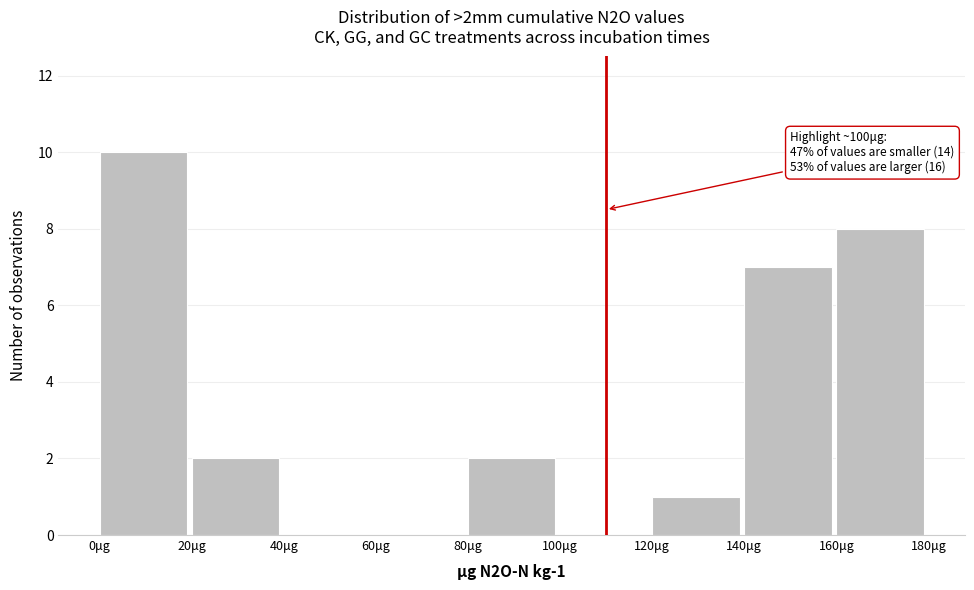

Over which range of the x-axis is the bar tallest?

0 to 20